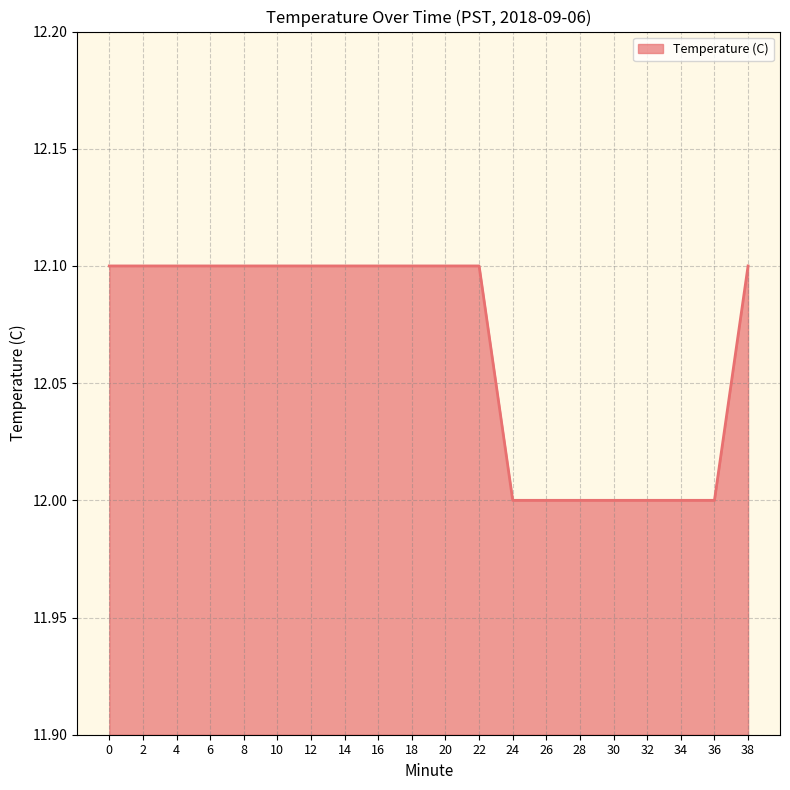

What is the difference between the second highest and minimum values?

0.1